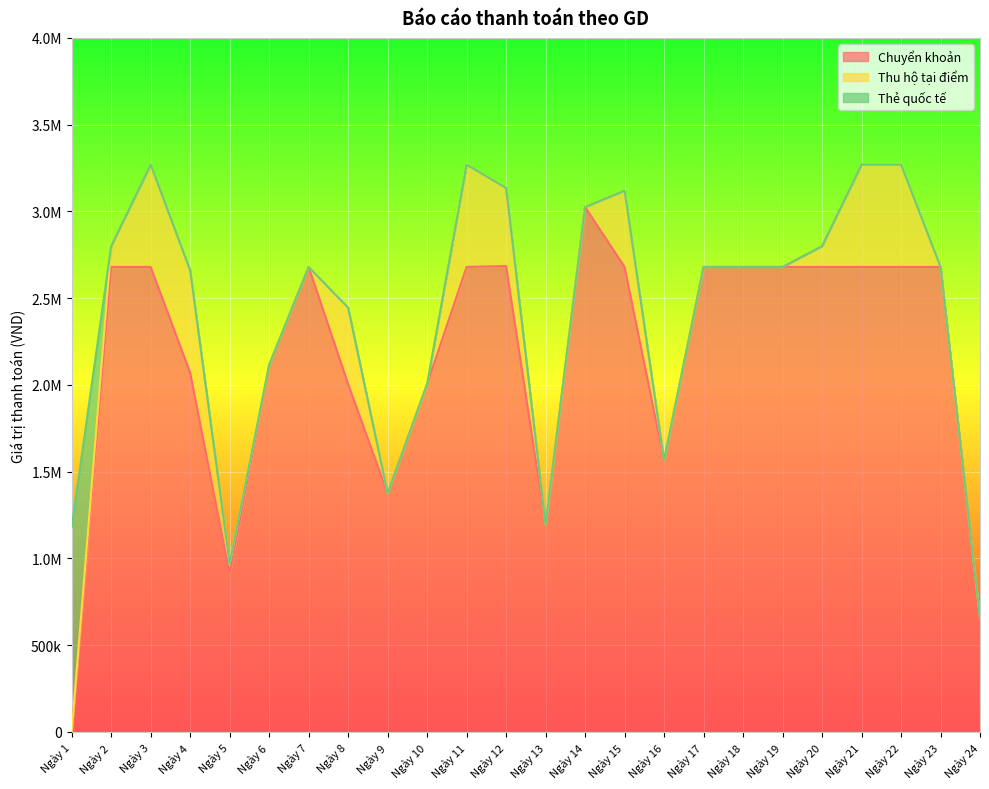

How many lines are shown in the chart?

3